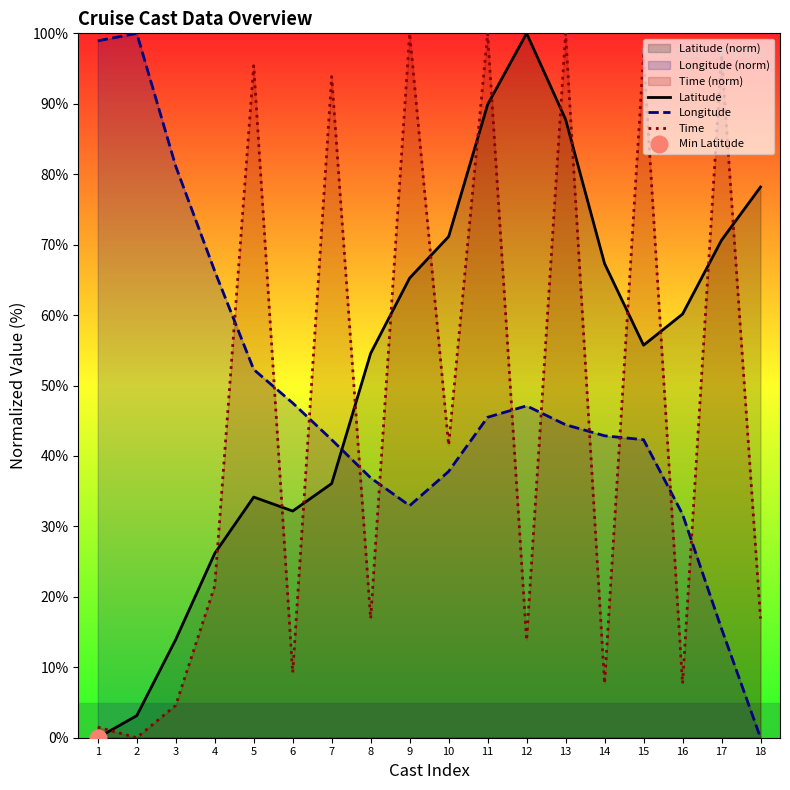

True or false: Longitude and Latitude intersect in this chart.

True